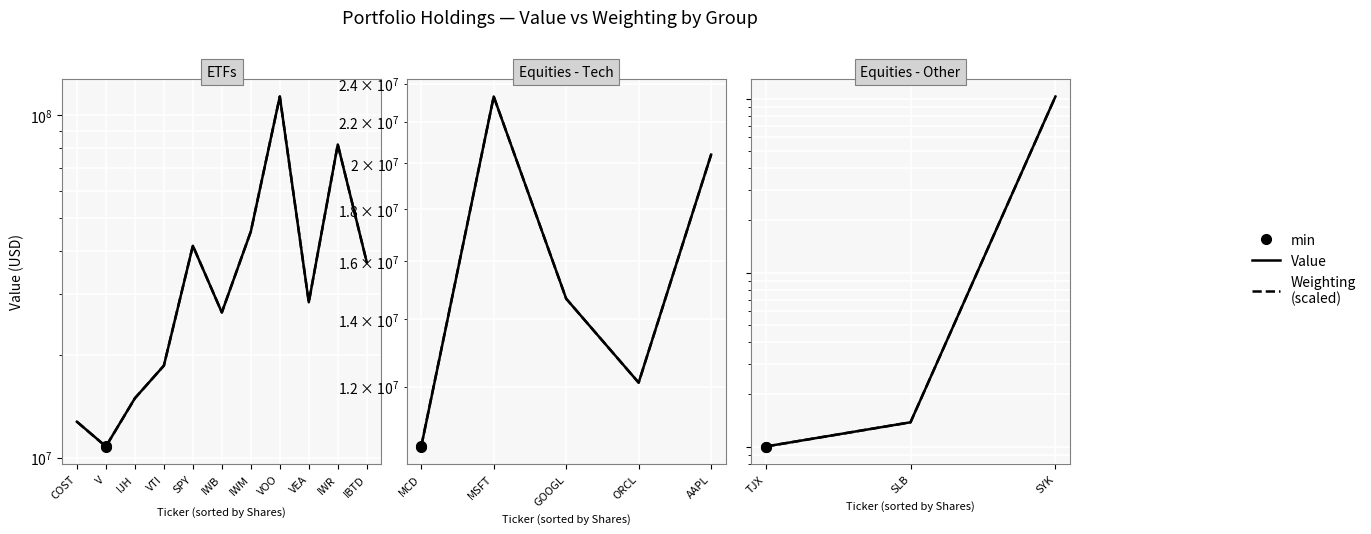

Rank the series by their maximum value, from highest to lowest.

Value, Weighting (scaled)